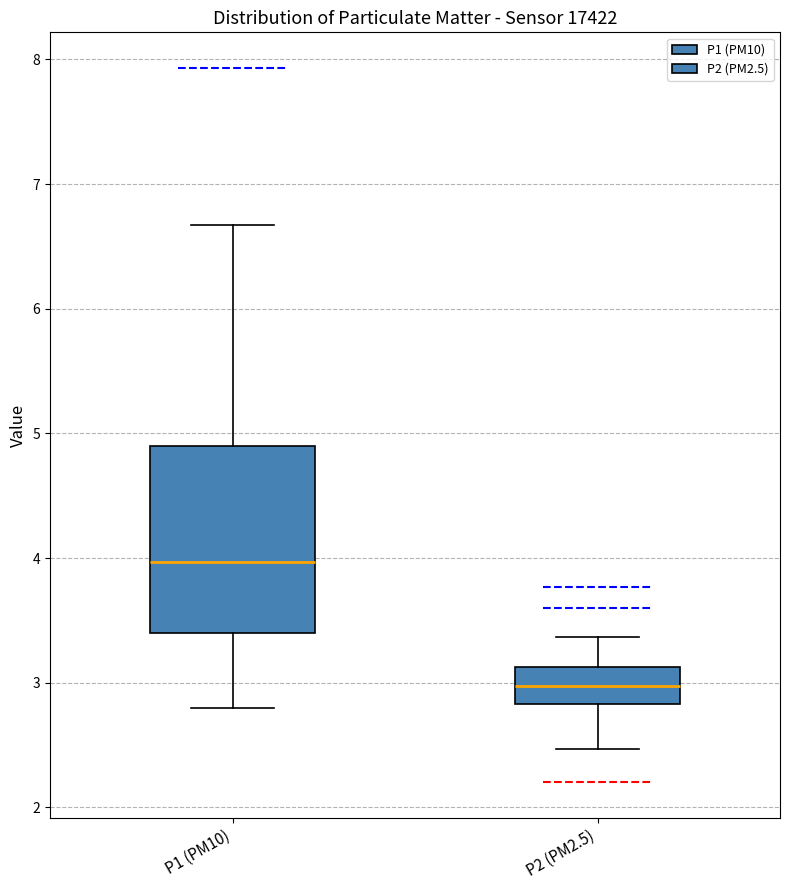

Comparing the boxes themselves (not the whiskers), which one is the tallest?

P1 (PM10)